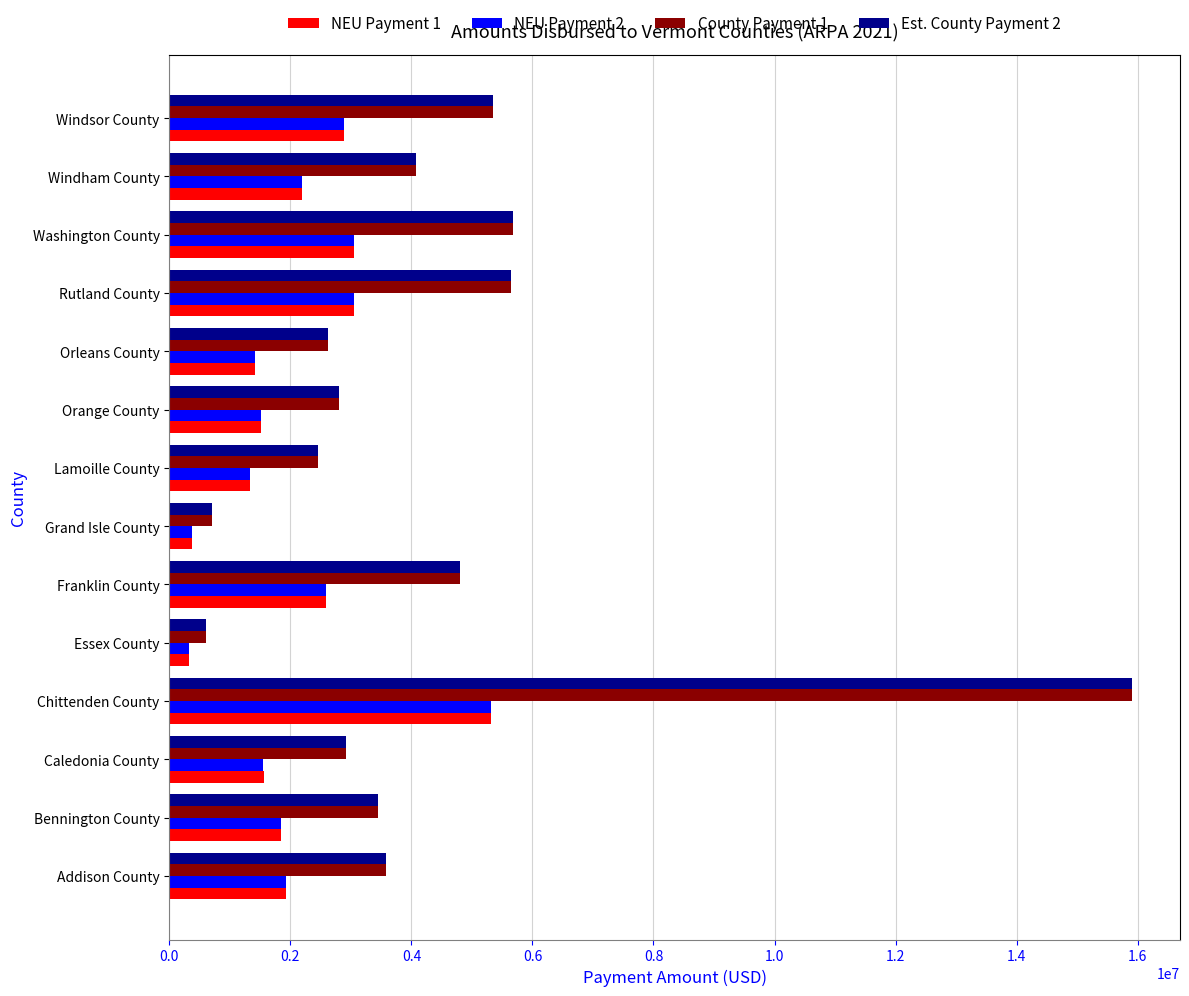

What is the sum of all NEU Payment 1 values?

29364616.1